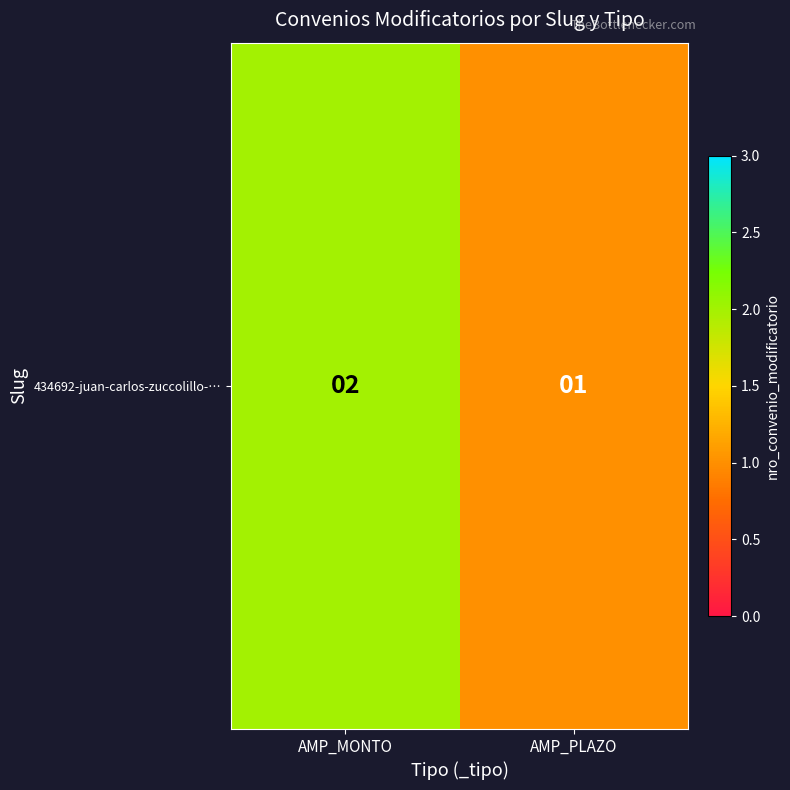

Is it true that the value at AMP_PLAZO is 2?

False